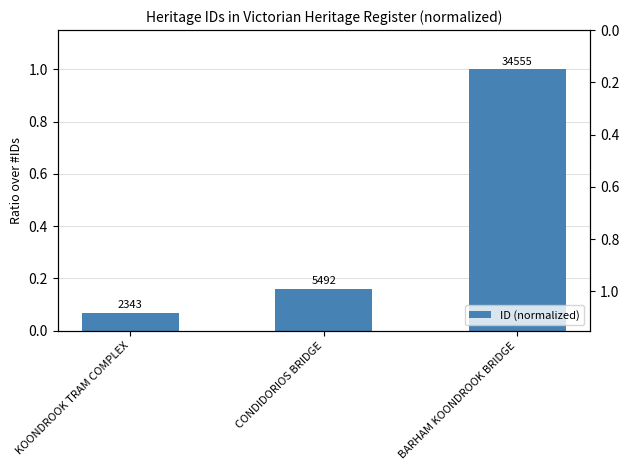

What is the smallest value displayed?

0.1